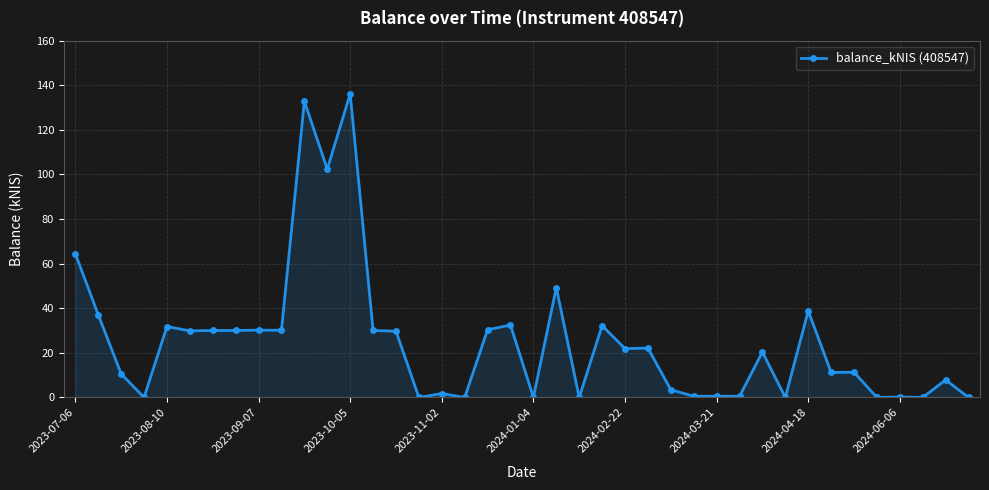

What is the maximum value shown in the chart?

136.2